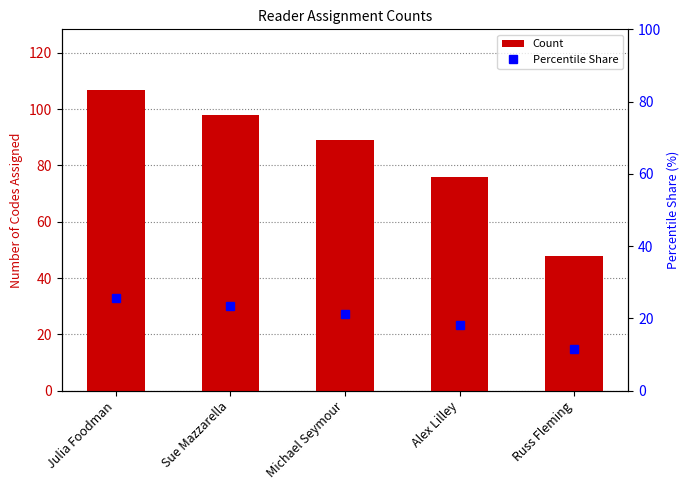

Reading left to right, what are all the values shown in this chart?

Count: Julia Foodman=107.0	Sue Mazzarella=98.0	Michael Seymour=89.0	Alex Lilley=76.0	Russ Fleming=48.0
Percentile Share: Julia Foodman=25.6	Sue Mazzarella=23.4	Michael Seymour=21.3	Alex Lilley=18.2	Russ Fleming=11.5